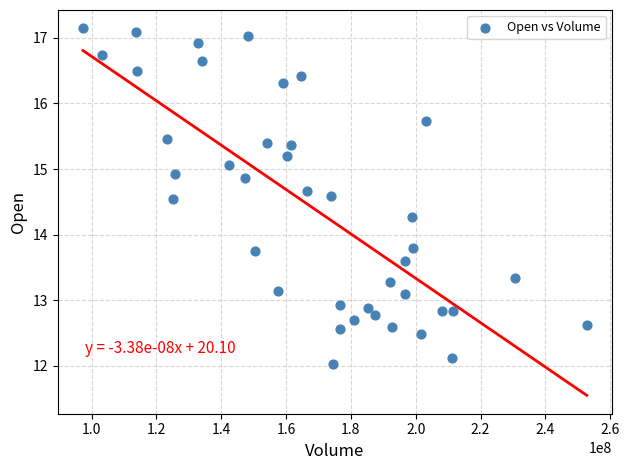

What is the range of X values (max minus min)?

155477700.0